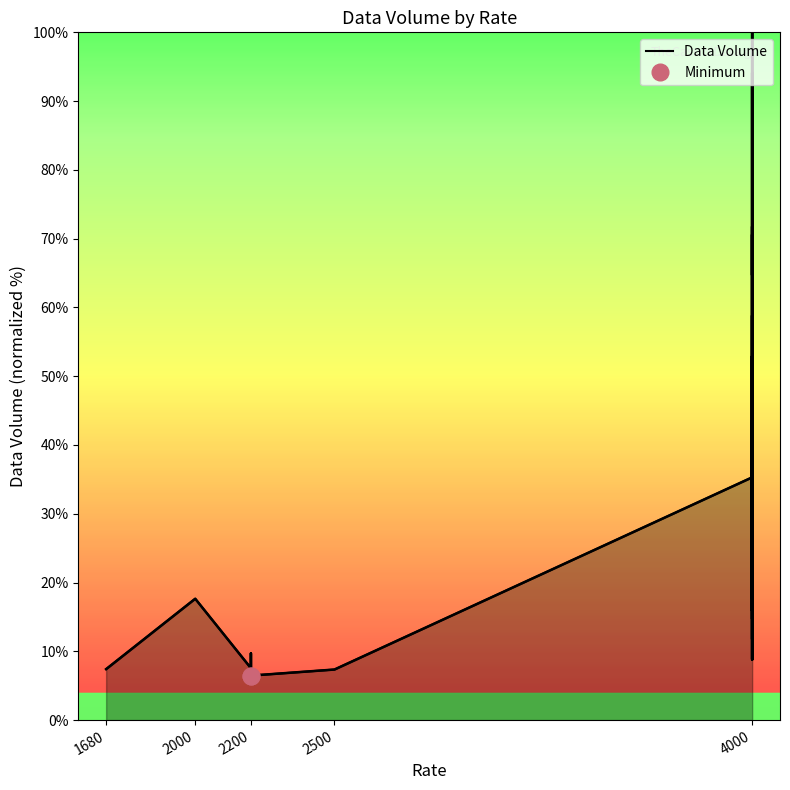

How many points are higher than both their immediate neighbors (excluding endpoints)?

14